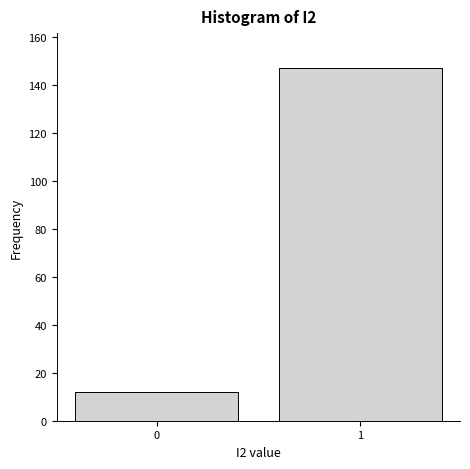

Reading left to right, extract all data points from this chart.

0=12	1=147